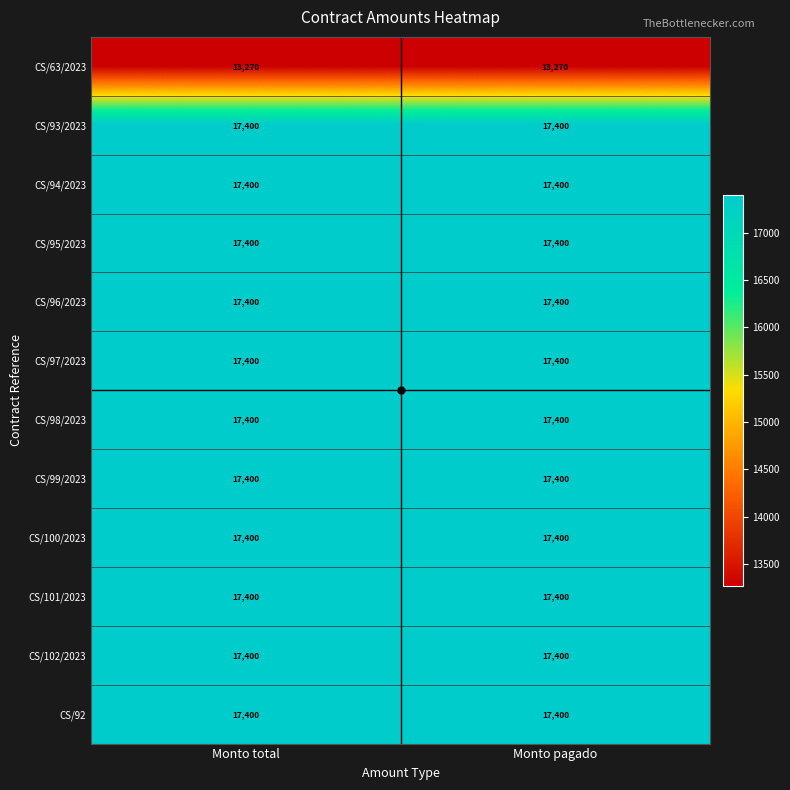

The value of CS/94/2023 at Monto total is 17400. True or false?

True